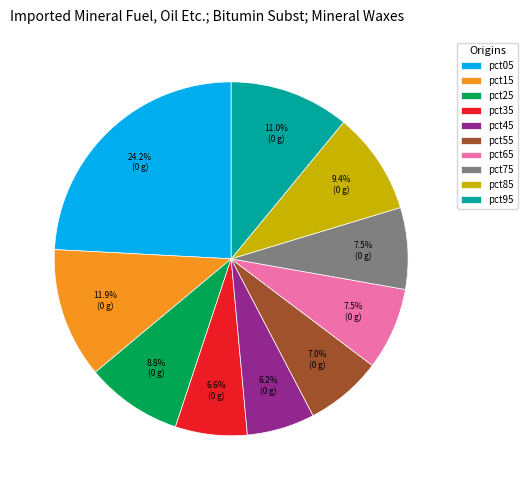

How many segments does this pie chart have?

10